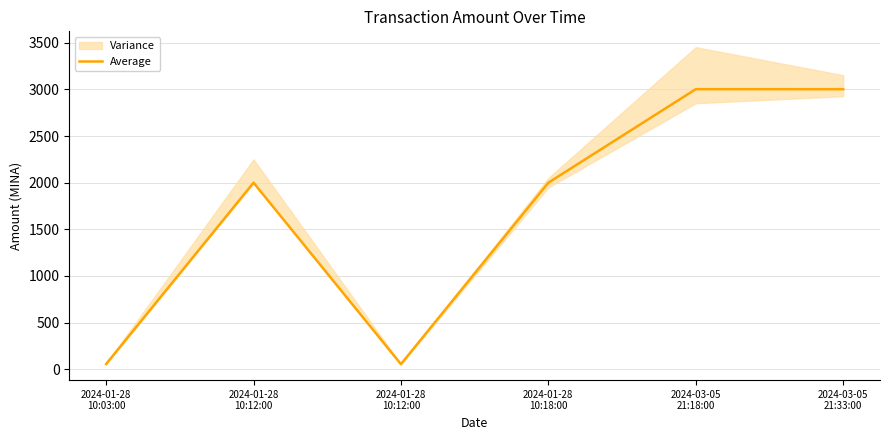

Does the chart display data point markers on the line(s)?

No